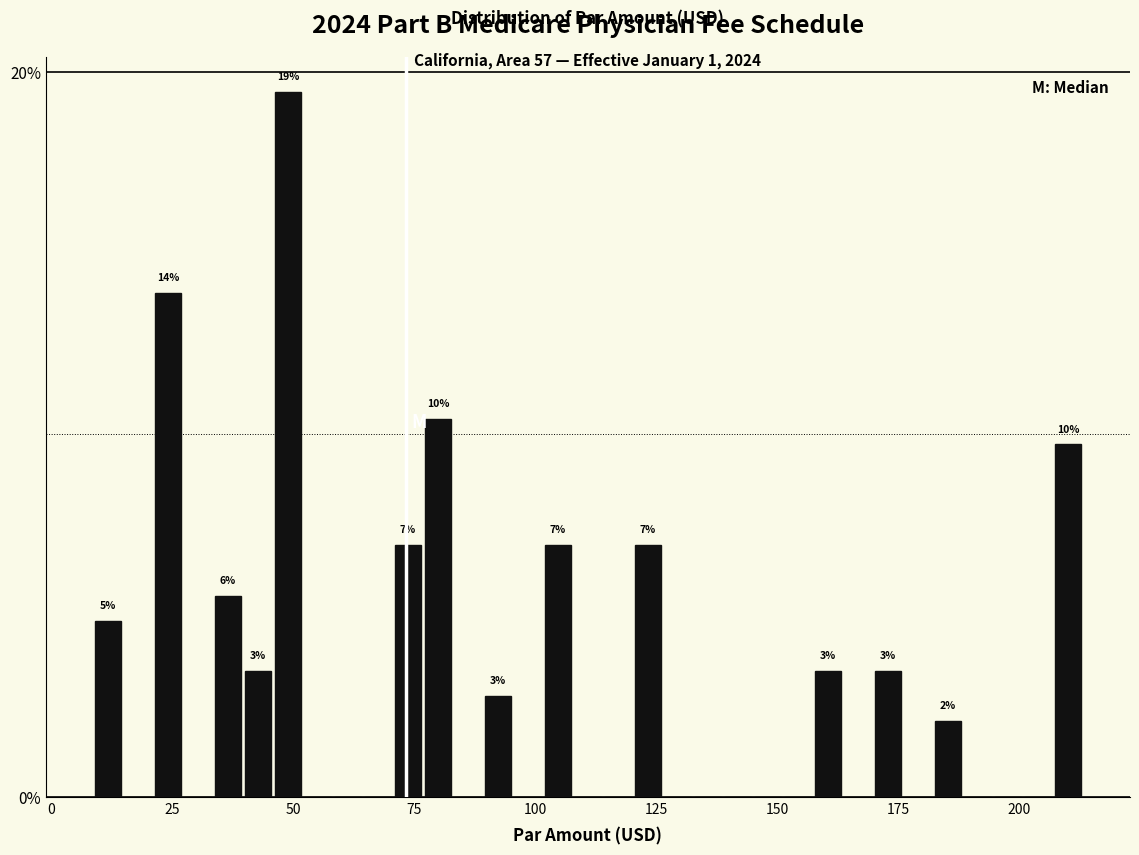

Around what value on the x-axis is the tallest bar? Give the approximate position of its centre, as read against the axis.

50